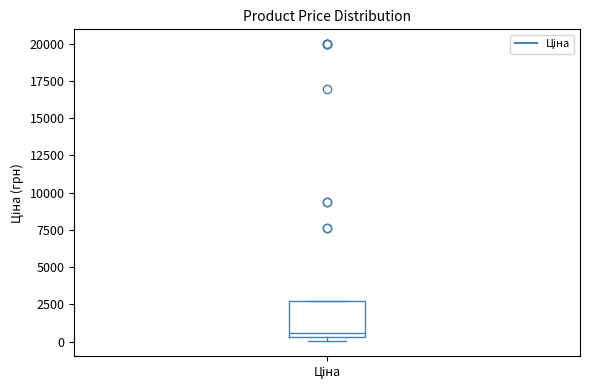

Where is the lower edge of the box for Ціна on the y-axis? The values are not printed on the chart, so give them approximately, as read against the axis.

500